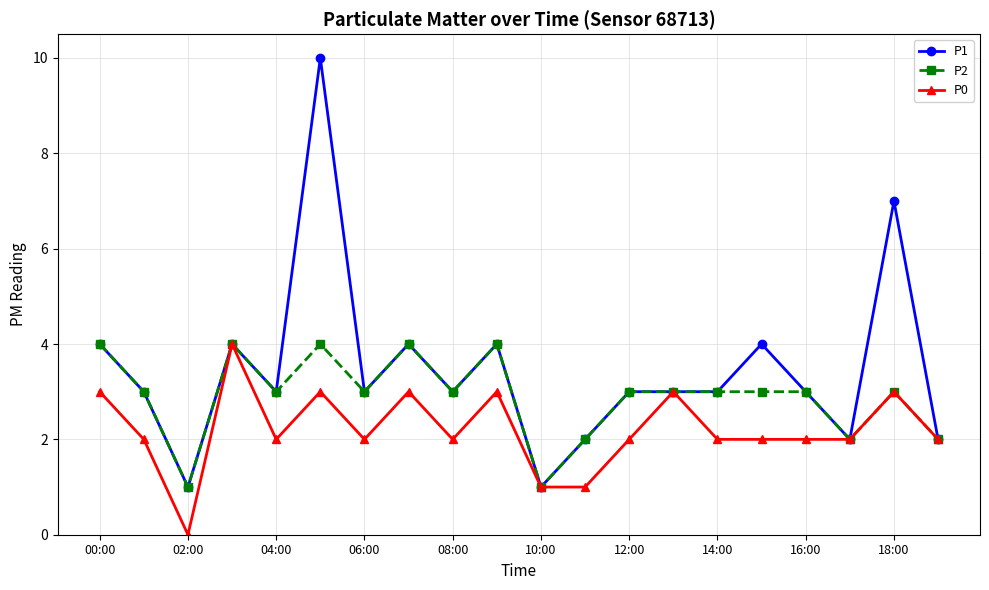

What is the maximum value shown in the chart?

10